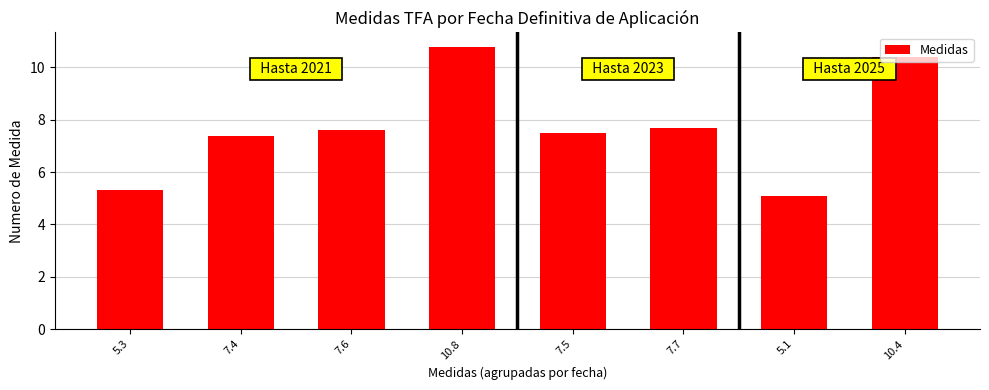

What is the value of the 4th bar from the left?

10.8